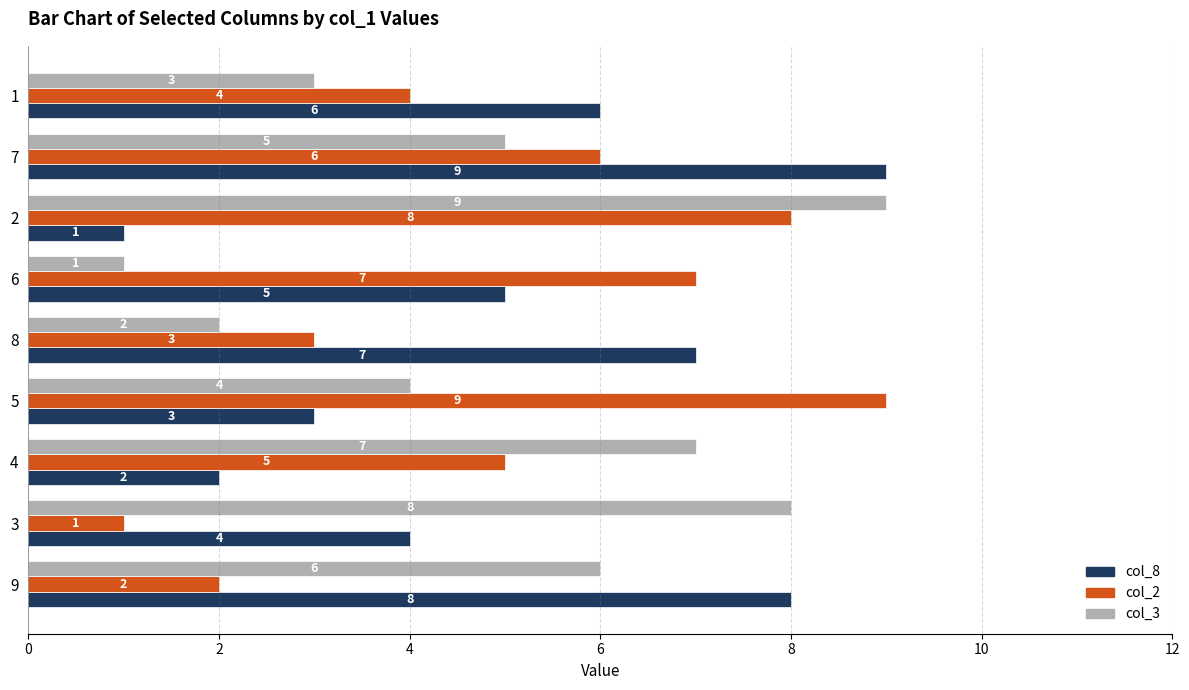

What is the total value across all series at 2?

18